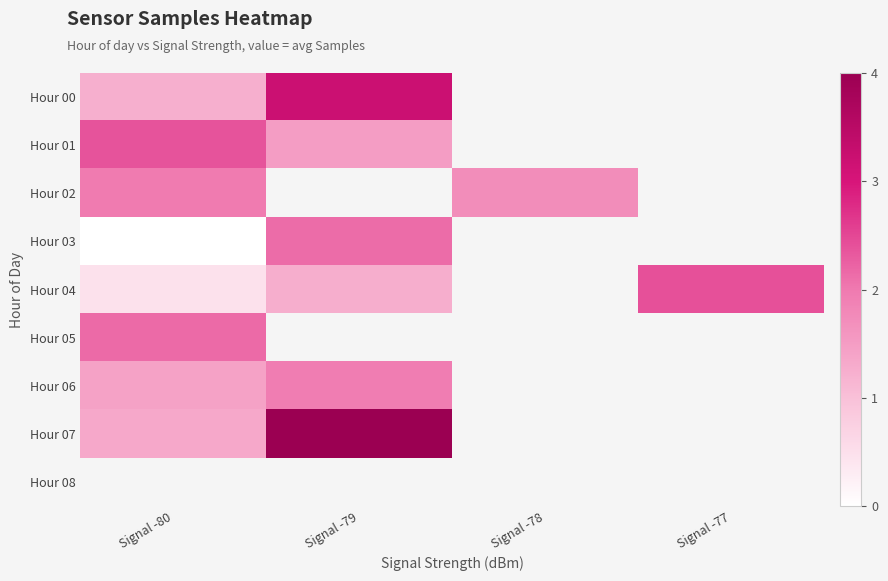

What is the highest value of the row_1 series?

2.4